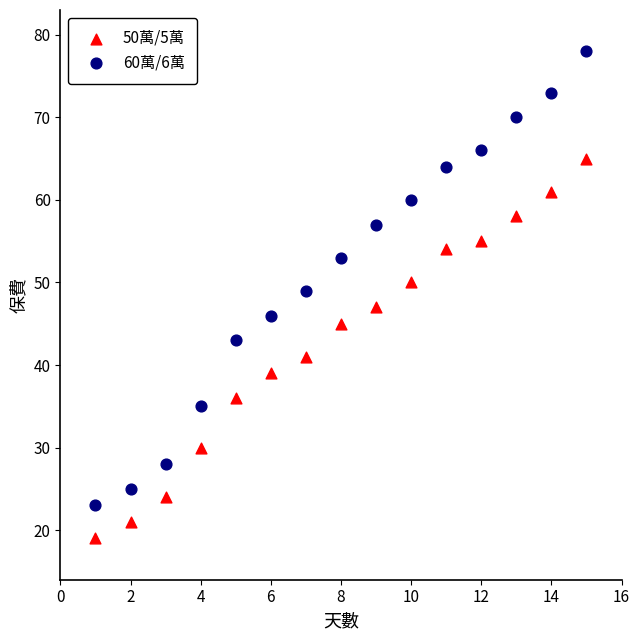

Which series has the largest Y range (max minus min)?

60萬/6萬